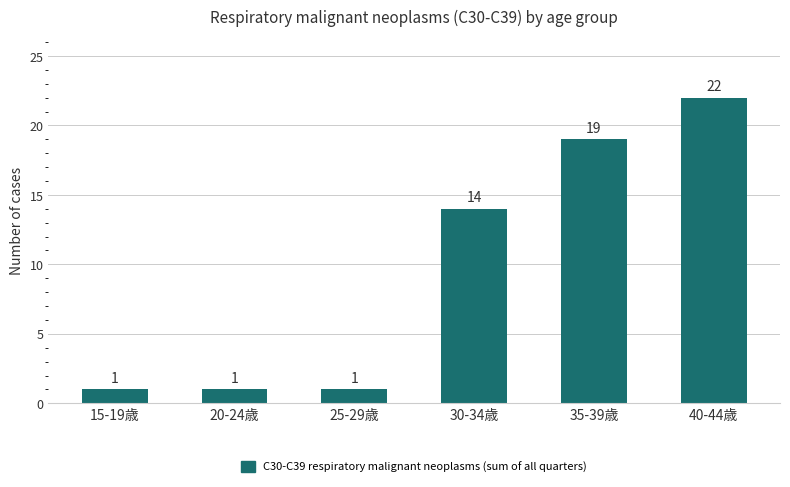

What is the value of the 6th bar from the left?

22